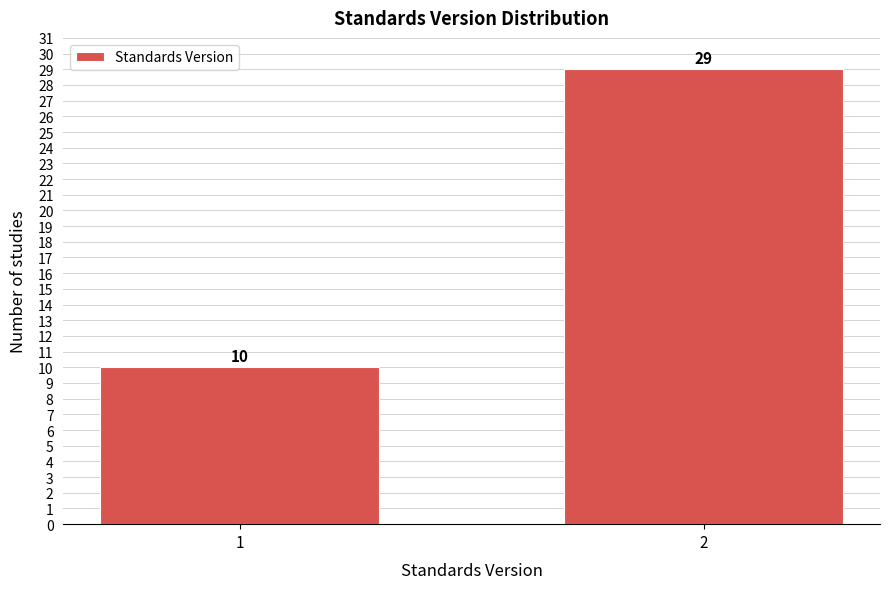

Reading left to right, transcribe all the data shown in this chart.

1=10	2=29